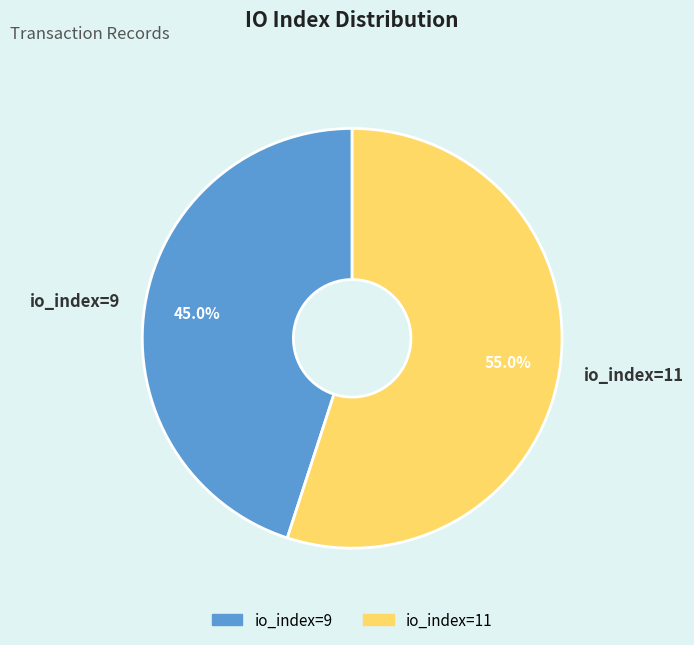

To the nearest percent, what portion does io_index=9 represent?

45%